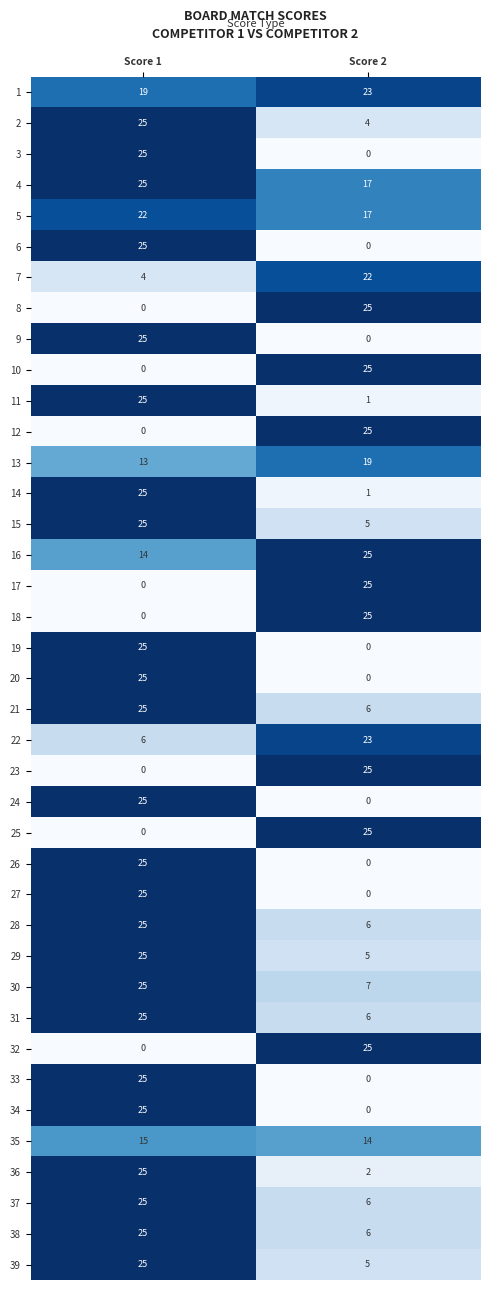

What is the approximate value of 36 at Score 1?

25